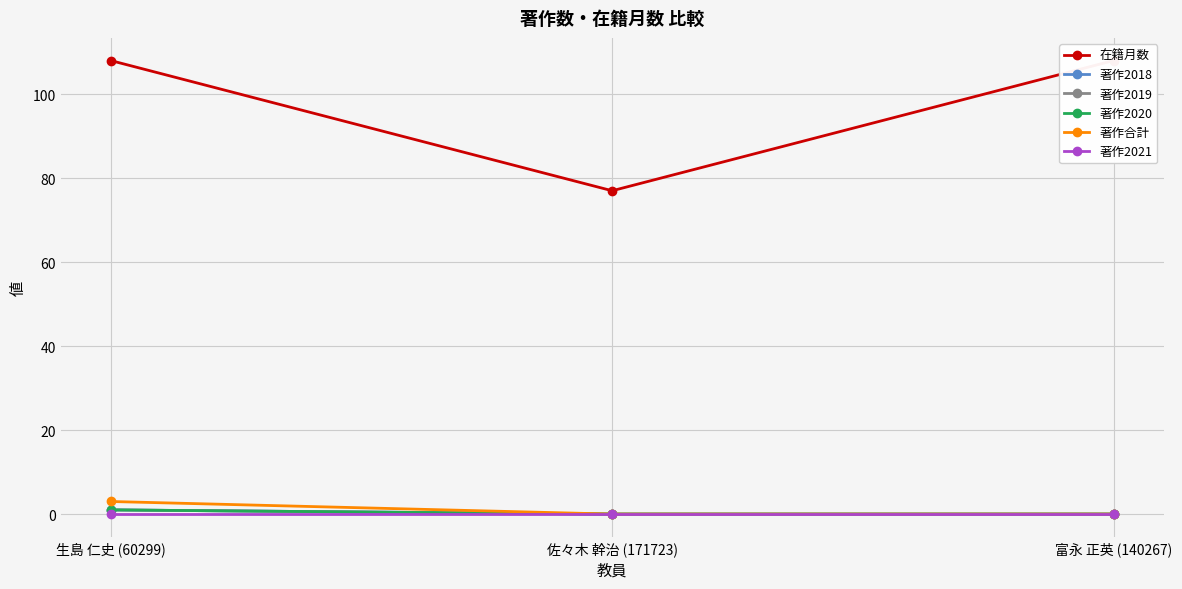

Rank the series at 富永 正英 (140267) from highest to lowest value.

在籍月数, 著作2018, 著作2019, 著作2020, 著作合計, 著作2021